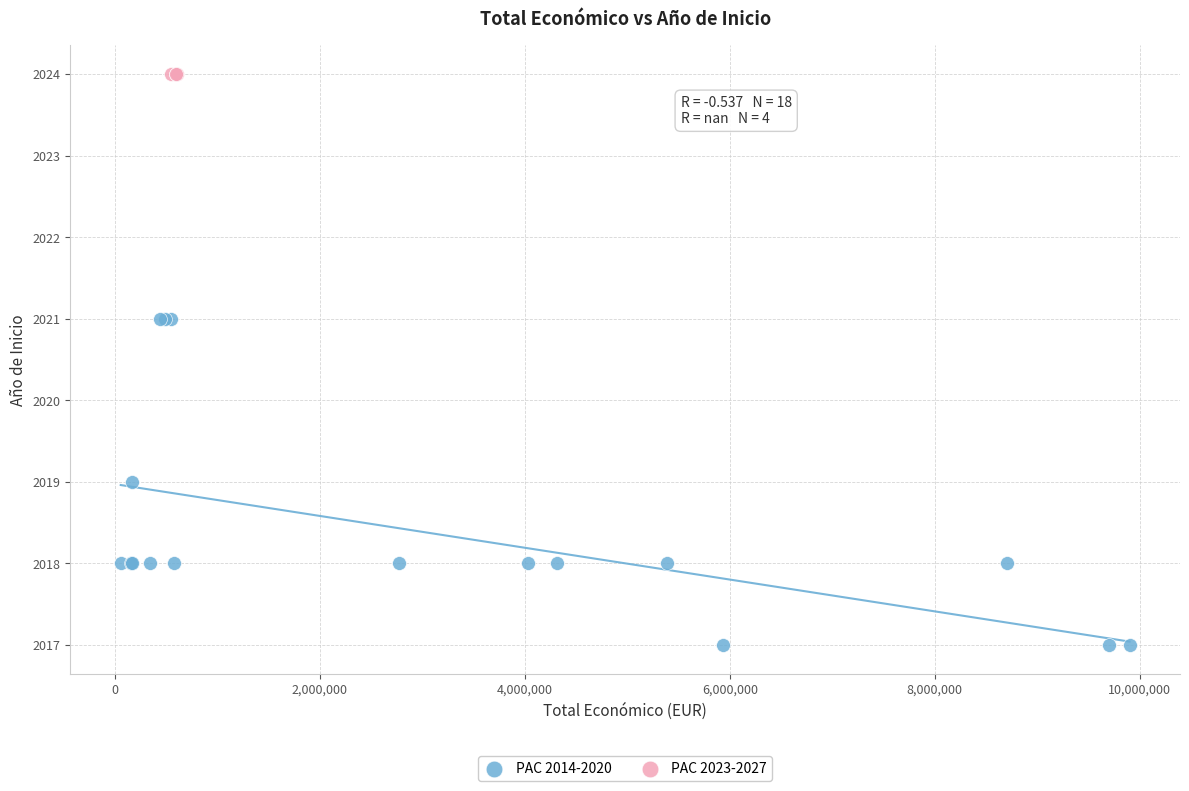

Which series contains the highest Y value?

PAC 2023-2027